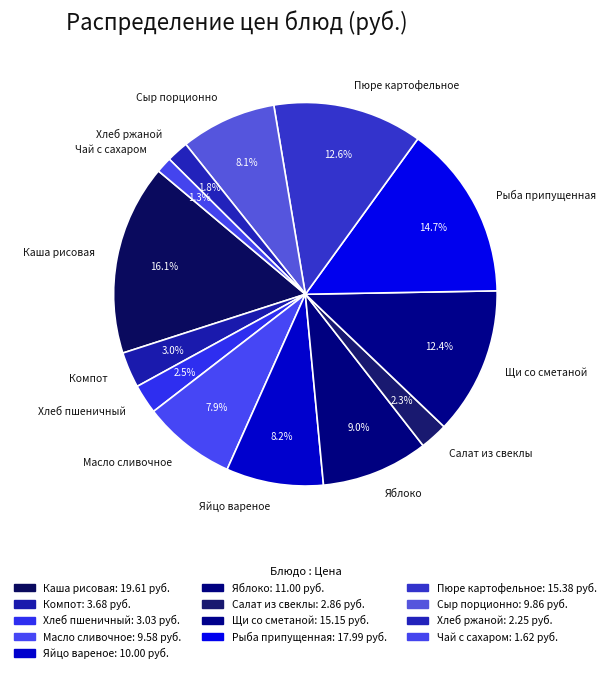

Does Каша рисовая represent more than half of the total?

No